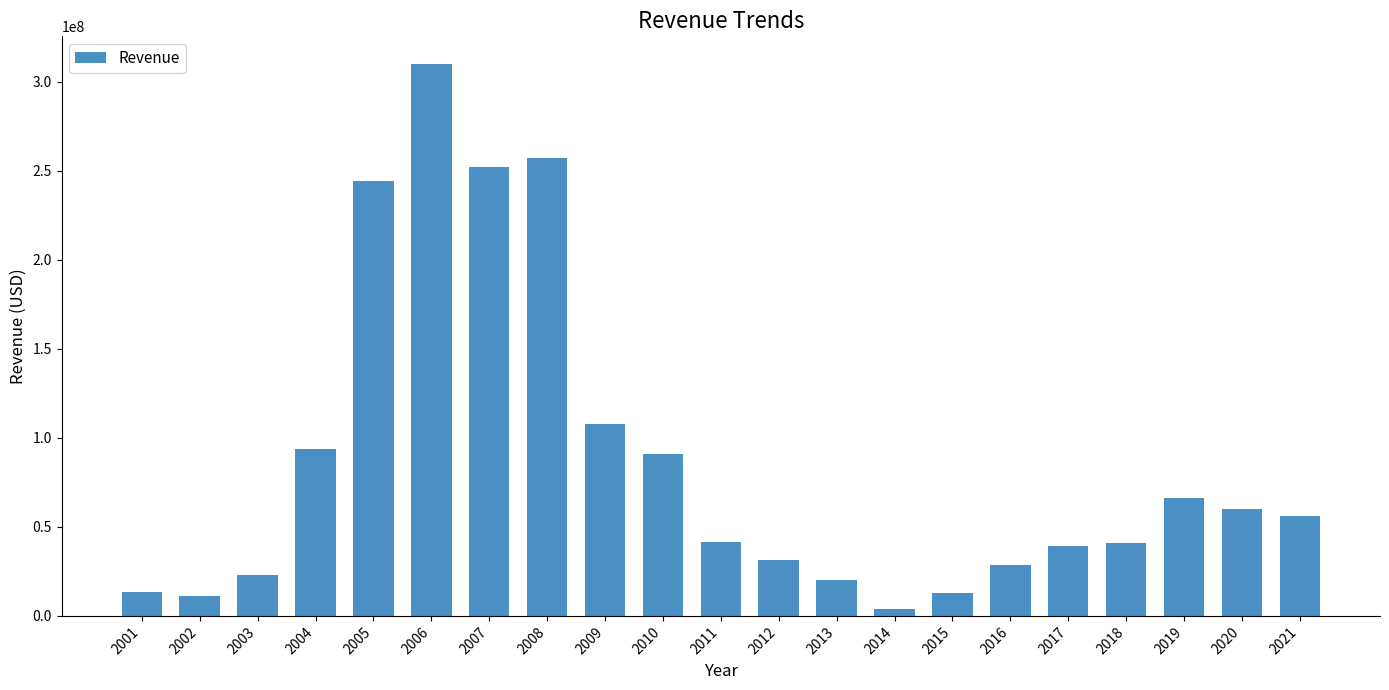

Approximately how many times larger is the value at 2021 compared to 2018?

1.4